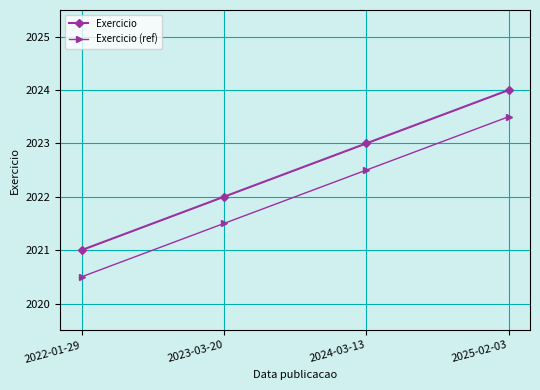

True or false: Exercicio has more than 2 points higher than both neighbors.

False